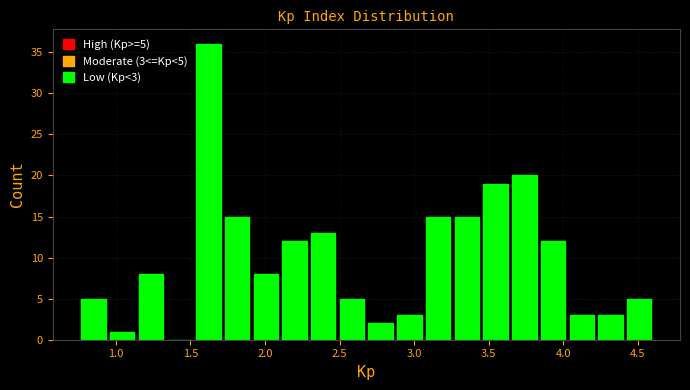

Read against the x-axis, roughly where is the centre of the tallest bar?

1.60